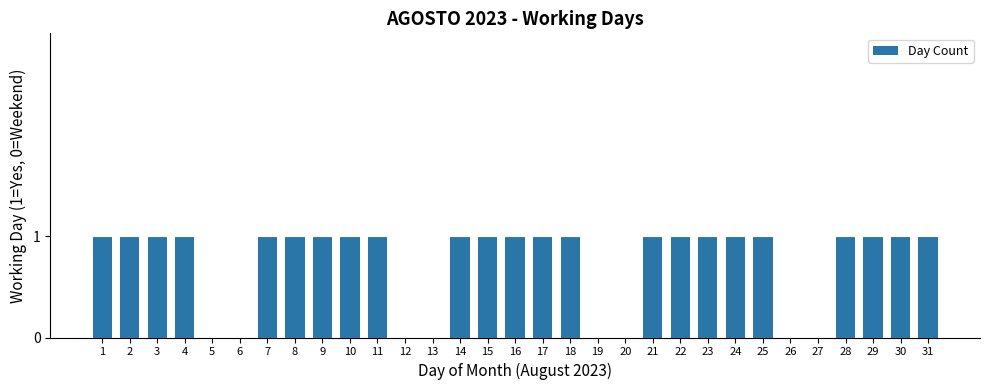

What is the sum of the values at 18 and 14?

2